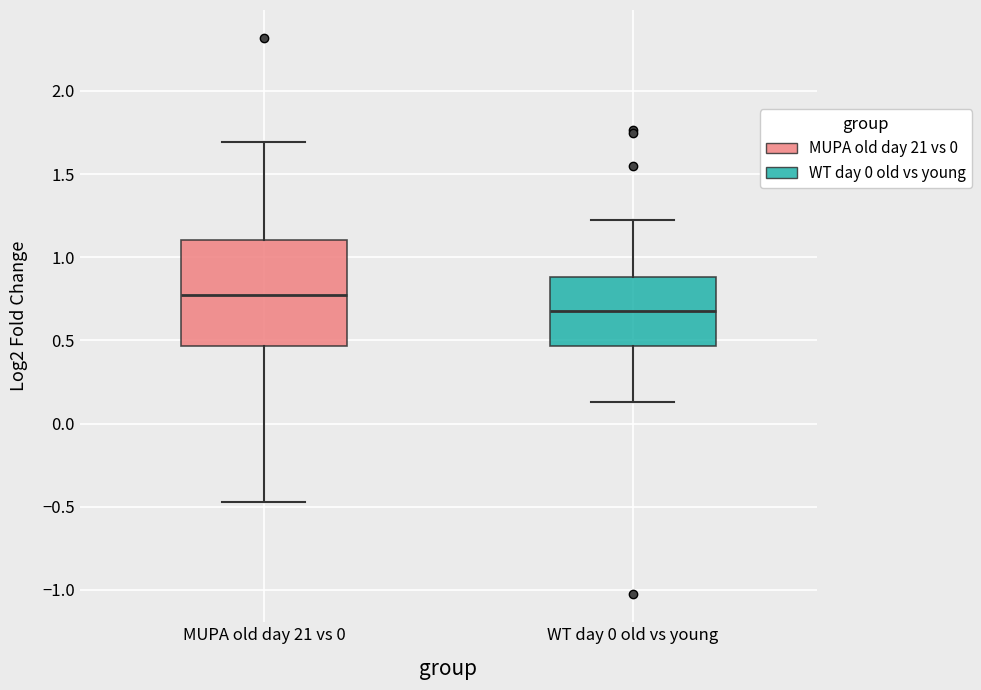

Which box is the tallest, from its lower edge to its upper edge?

MUPA old day 21 vs 0